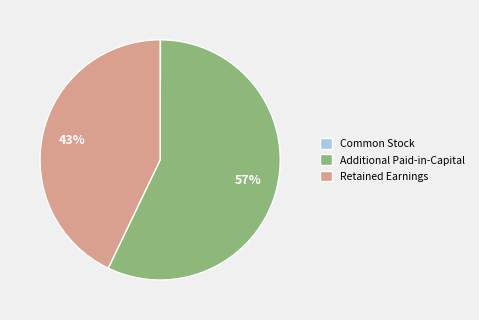

Between Additional Paid-in-Capital and Retained Earnings, which is larger?

Additional Paid-in-Capital